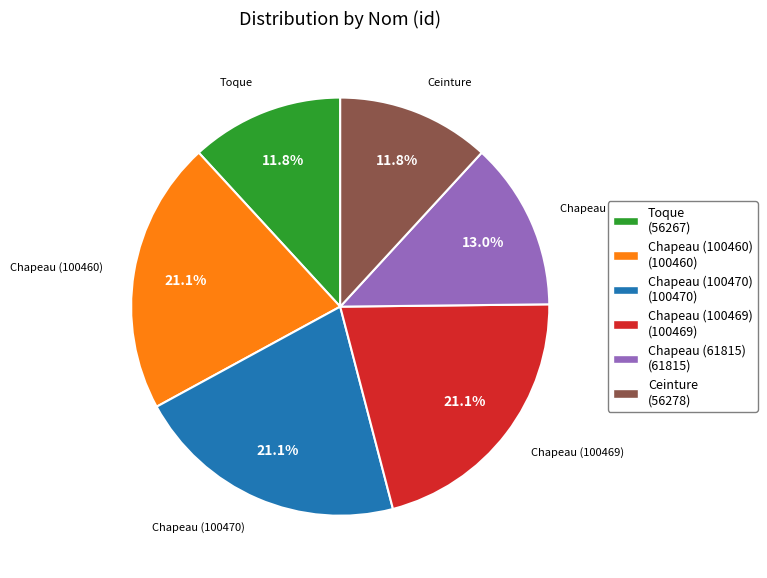

How much of the chart is everything except Chapeau (61815) (61815)?

87.0%